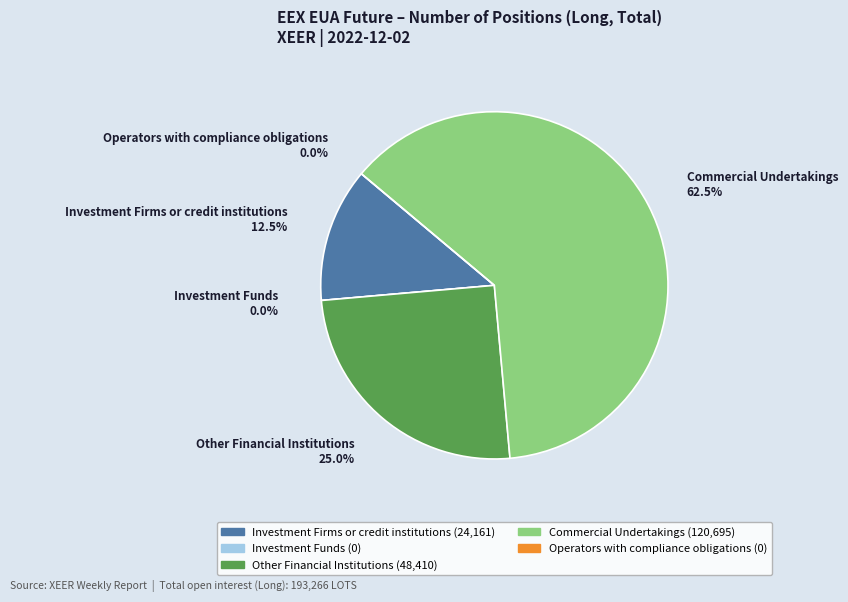

Which category has the smallest portion of the pie?

Investment Funds